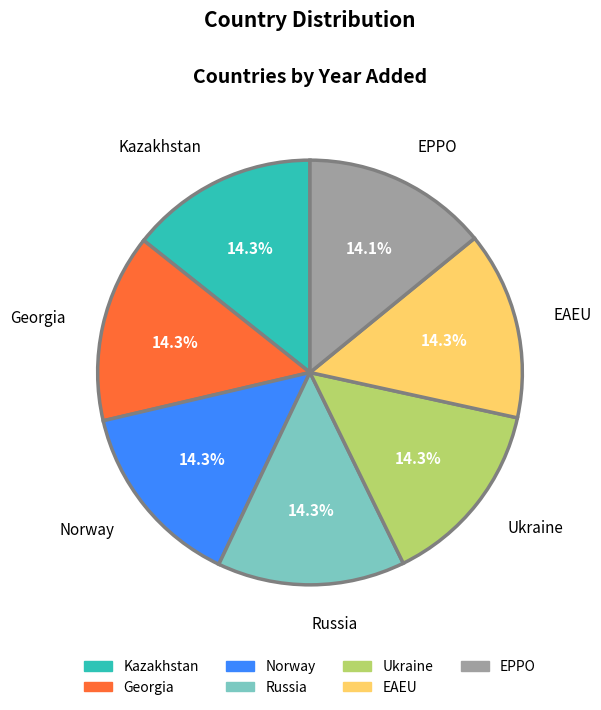

Count the number of slices in the pie.

7